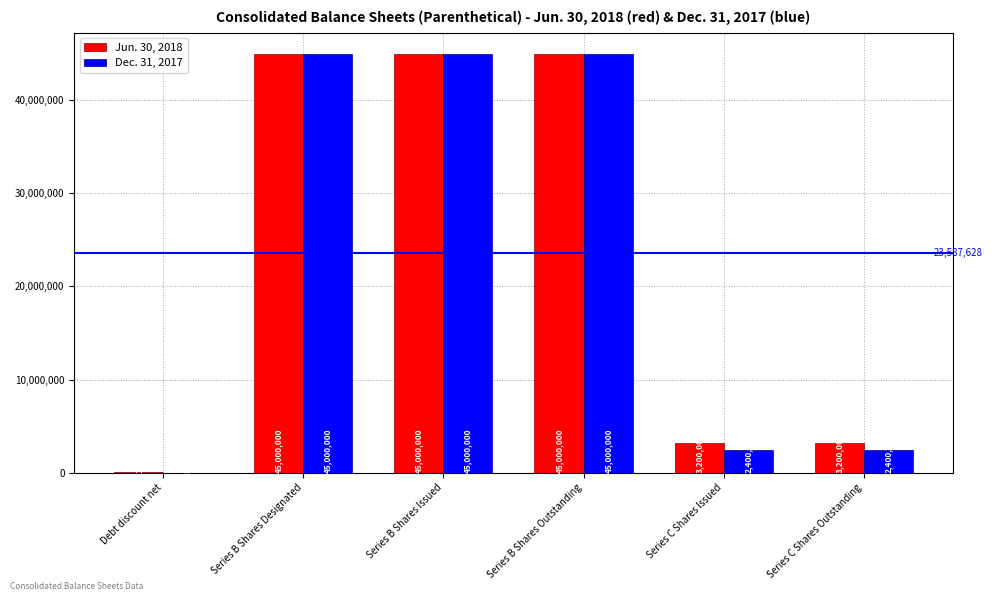

What is the sum of all Dec. 31, 2017 values?

139805389